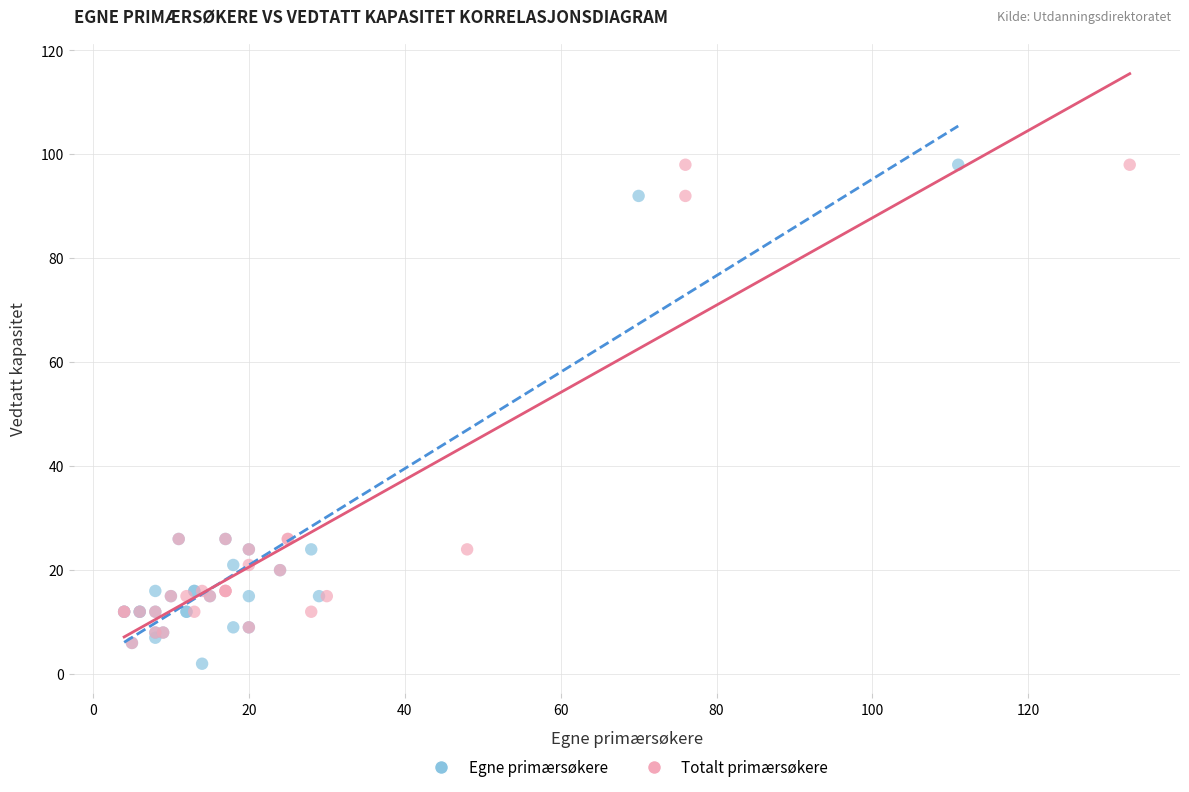

Which series has the widest spread of Y values?

Egne primærsøkere